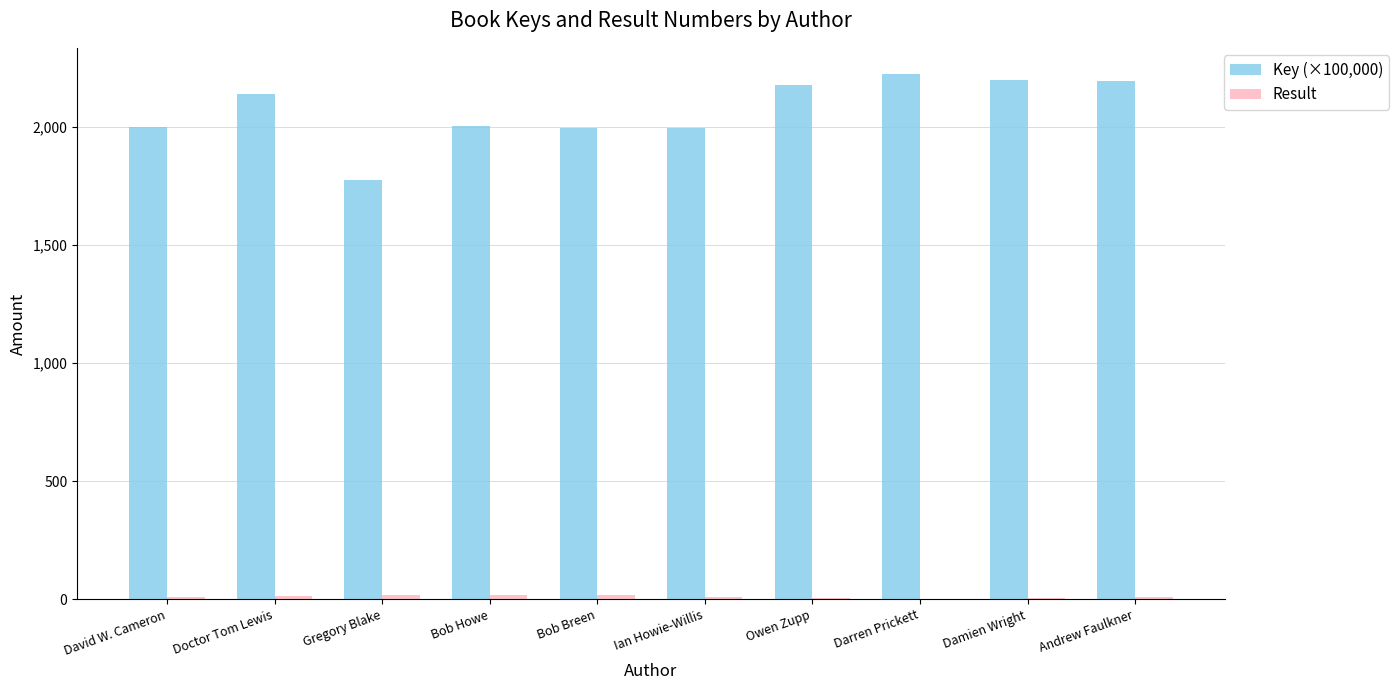

What is the sum of all Key (×100,000) values?

20710.9